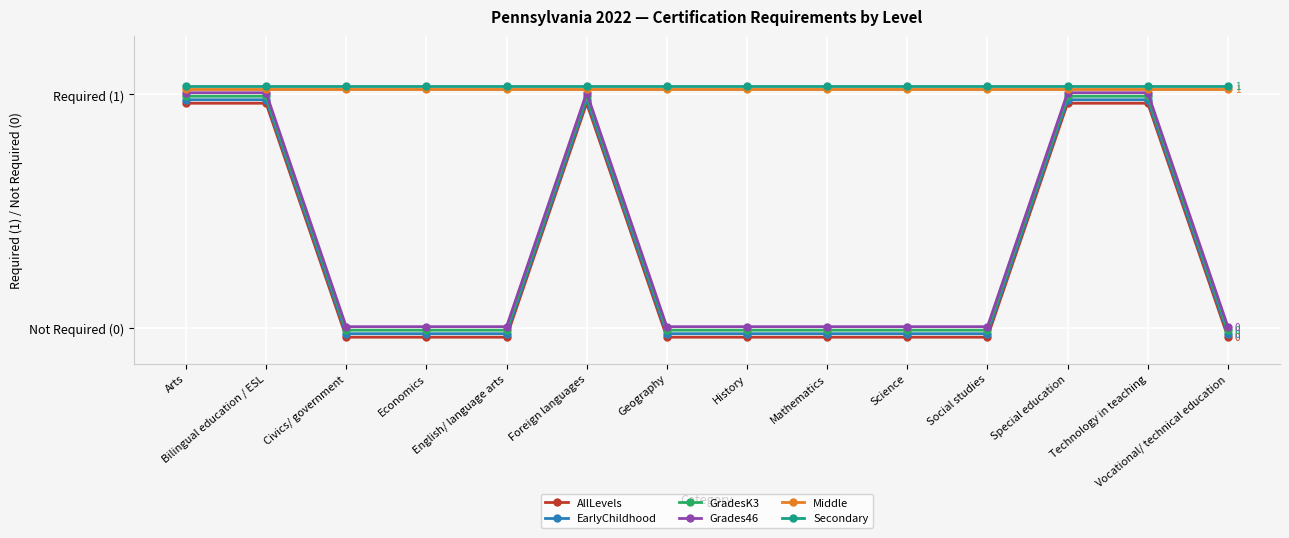

Rank the categories by GradesK3 value from lowest to highest.

Civics/ government, Economics, English/ language arts, Geography, History, Mathematics, Science, Social studies, Vocational/ technical education, Arts, Bilingual education / ESL, Foreign languages, Special education, Technology in teaching